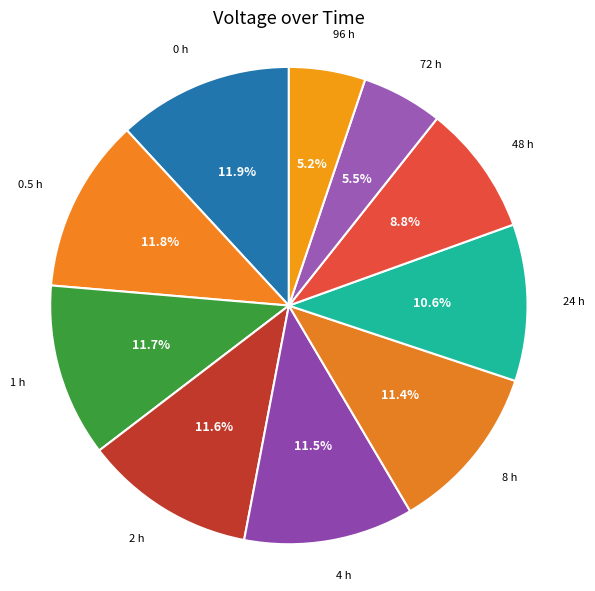

How many segments does this pie chart have?

10